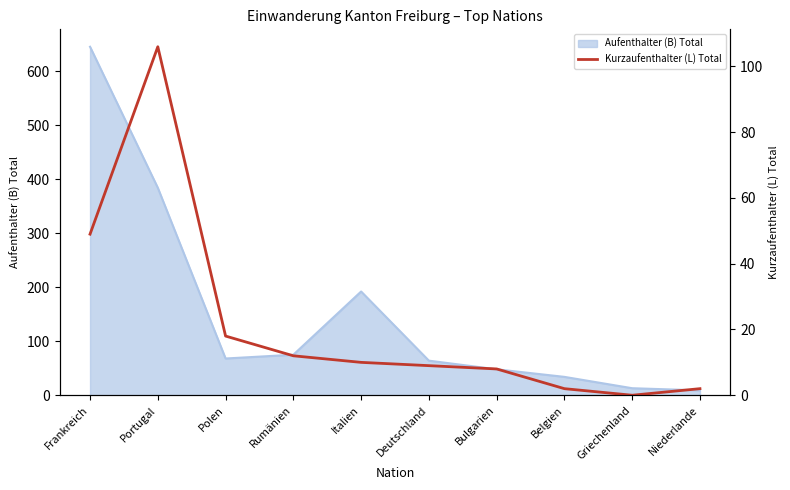

At which label is the value closest to 53?

Frankreich